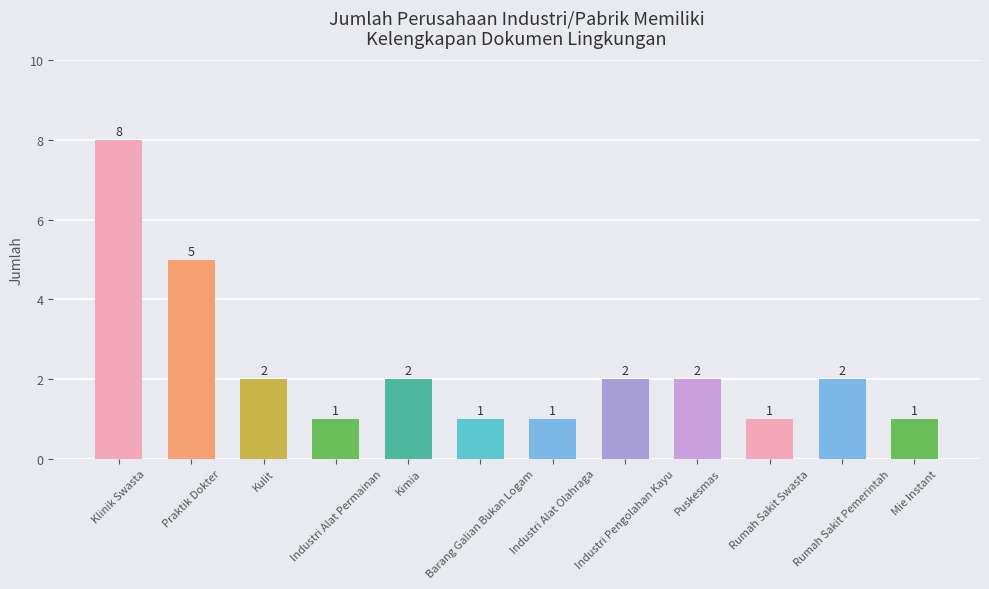

Reading left to right, what are all the values shown in this chart?

8	5	2	1	2	1	1	2	2	1	2	1